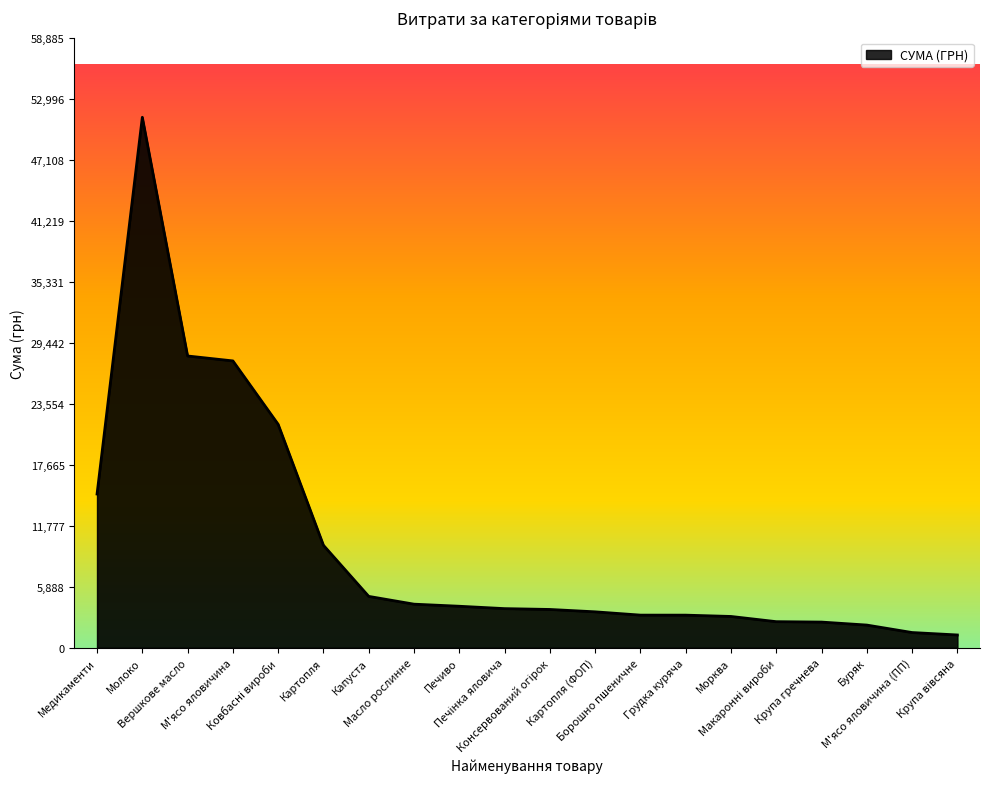

What is the maximum value shown in the chart?

51204.7